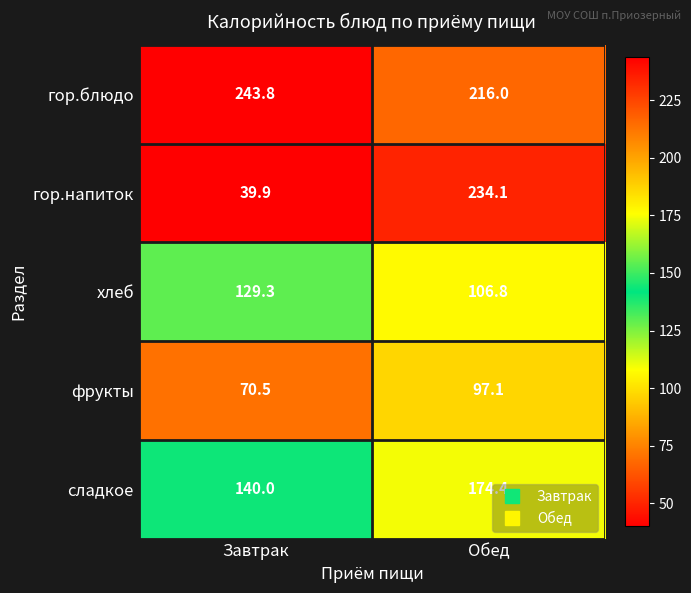

Count the number of data series in this chart.

5